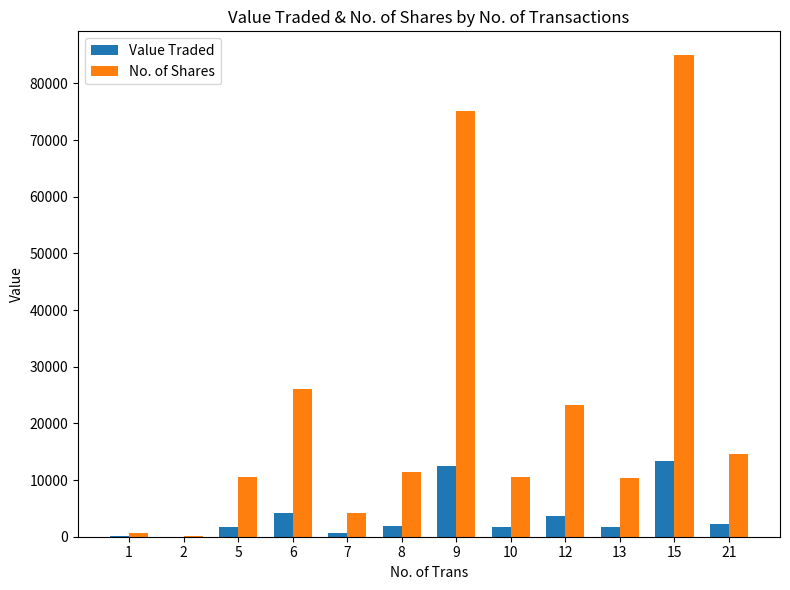

Which series changed the most between 13 and 15?

No. of Shares